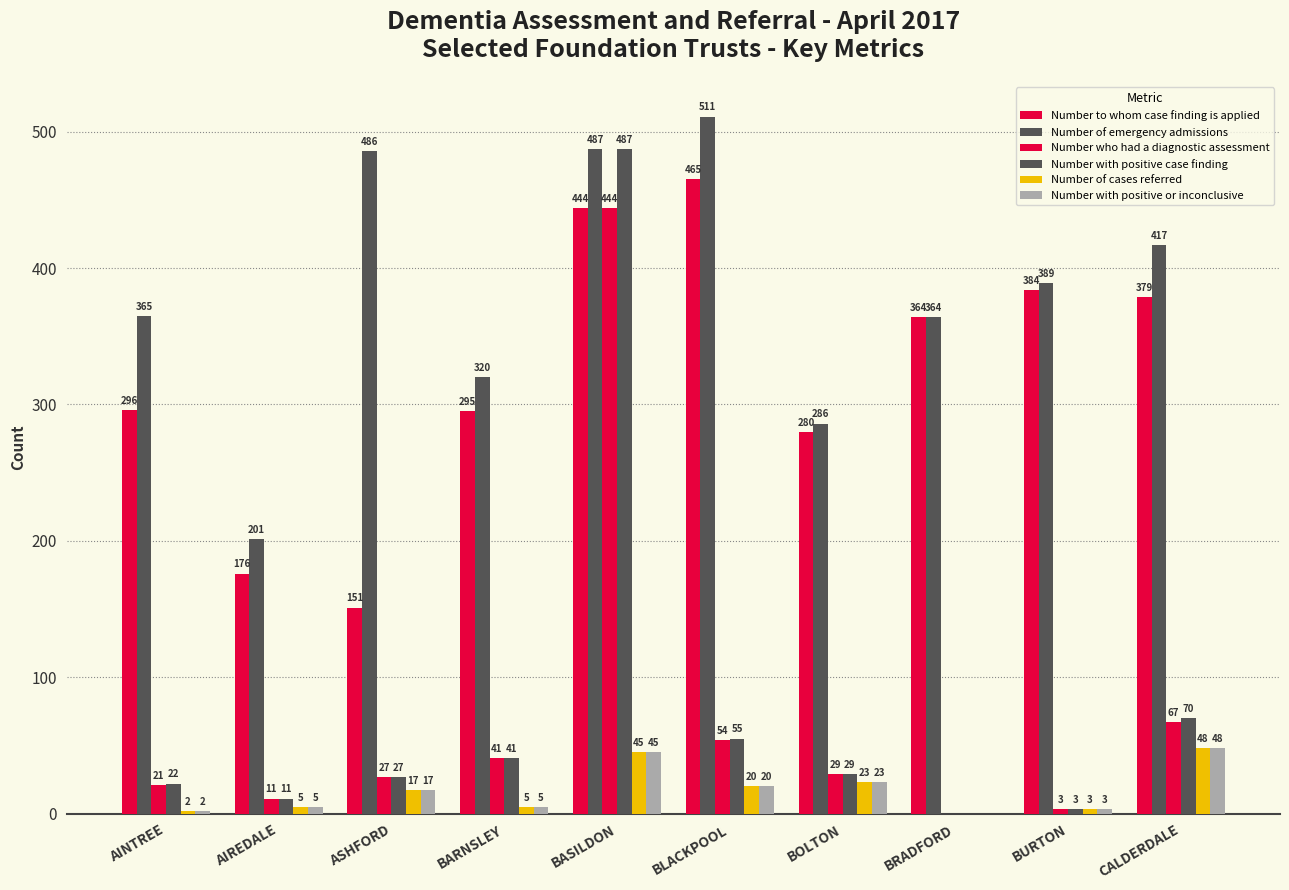

Is it true that Number of emergency admissions equals 486 at ASHFORD?

True